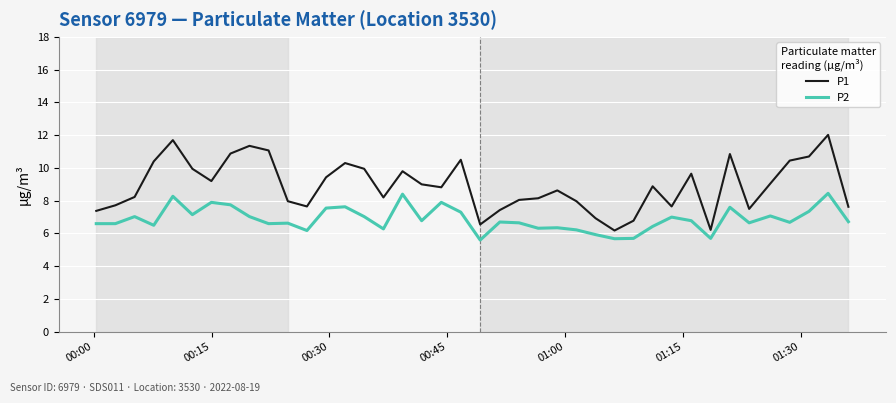

What is the sum of all P1 values?

356.8